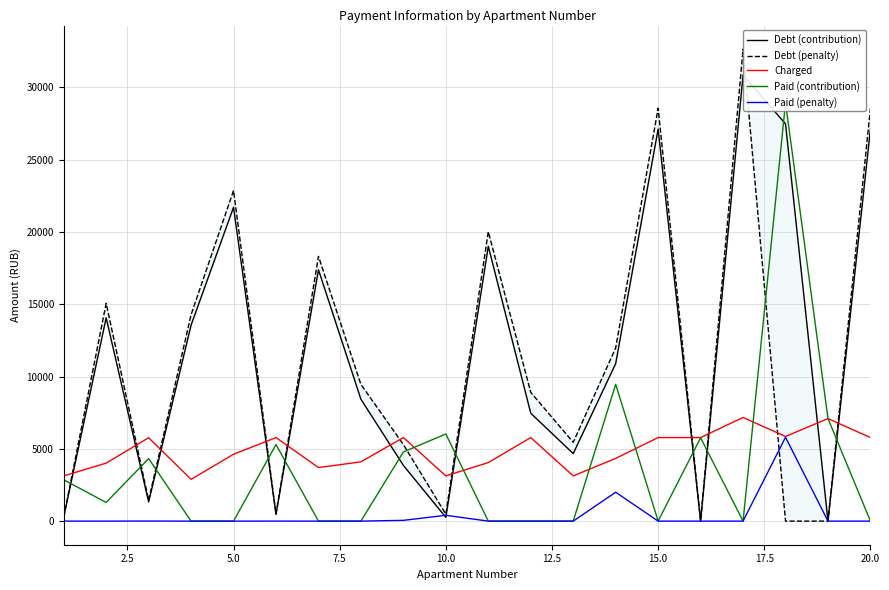

What is the difference between the maximum and second lowest values in the Paid (contribution) series?

28943.3